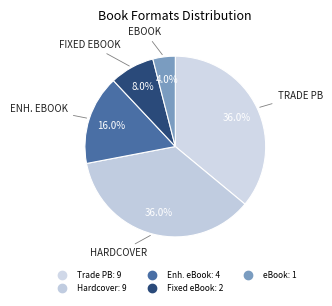

Count the number of slices in the pie.

5